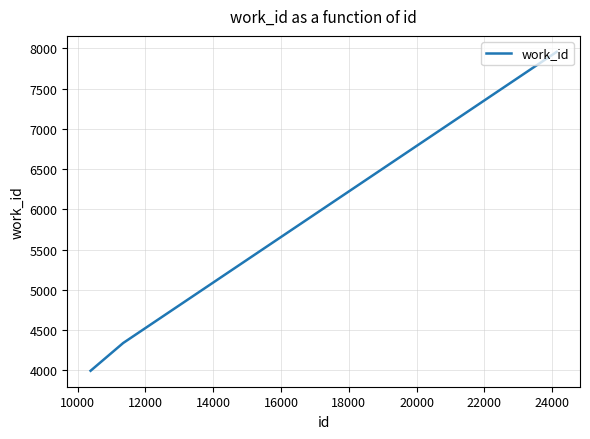

What is the greatest value displayed?

7957